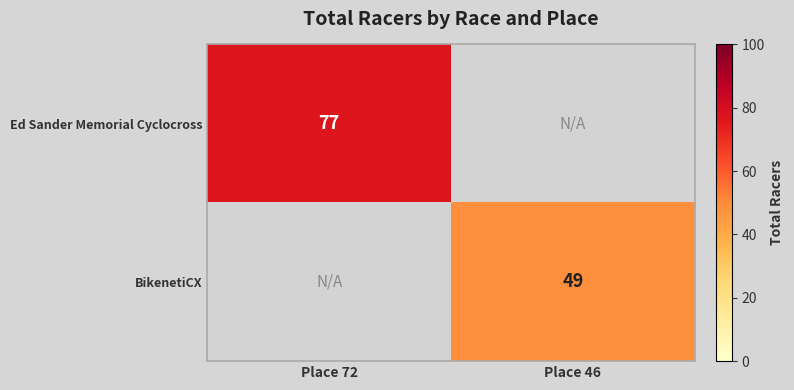

Is it true that BikenetiCX equals 49 at Place 46?

True